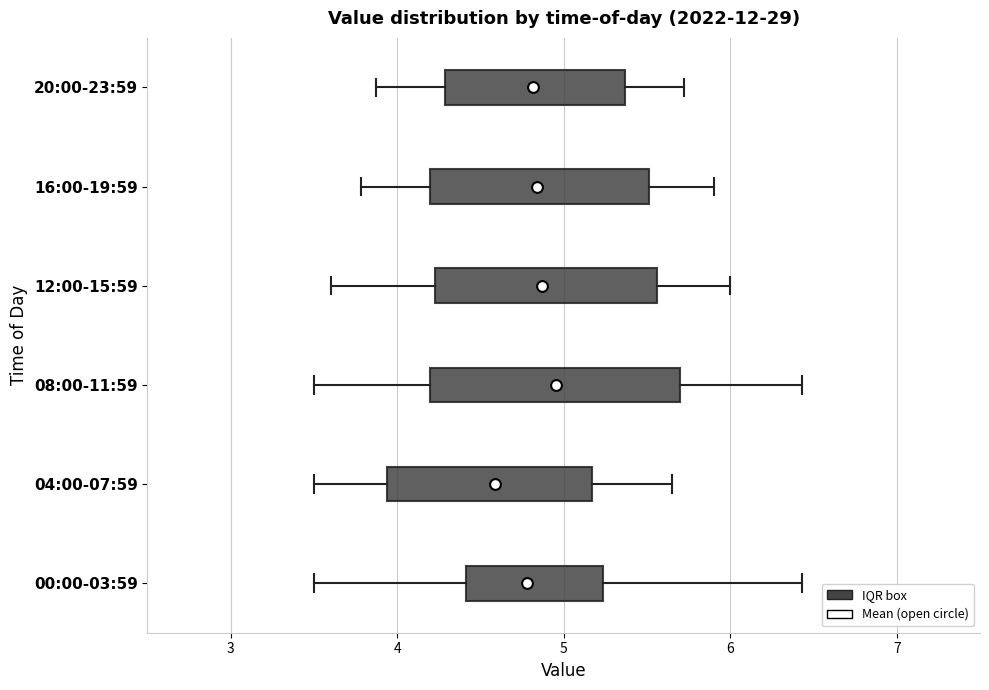

Reading bottom to top, read every box against the x-axis: the position of its median line, the range the box covers, and the ends of its whiskers. The values are not printed on the chart, so give them approximately, as read against the axis.

00:00-03:59: median 4.8, box 4.4 to 5.2, whiskers 3.5 to 6.4
04:00-07:59: median 4.6, box 3.9 to 5.2, whiskers 3.5 to 5.7
08:00-11:59: median 5.0, box 4.2 to 5.7, whiskers 3.5 to 6.4
12:00-15:59: median 4.9, box 4.2 to 5.6, whiskers 3.6 to 6.0
16:00-19:59: median 4.8, box 4.2 to 5.5, whiskers 3.8 to 5.9
20:00-23:59: median 4.8, box 4.3 to 5.4, whiskers 3.9 to 5.7